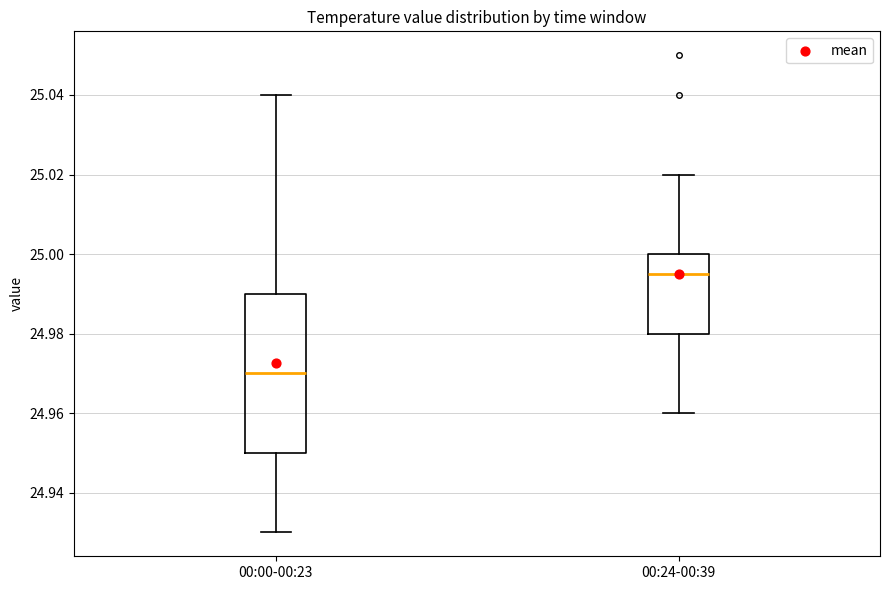

Which box's median line is the highest?

00:24-00:39